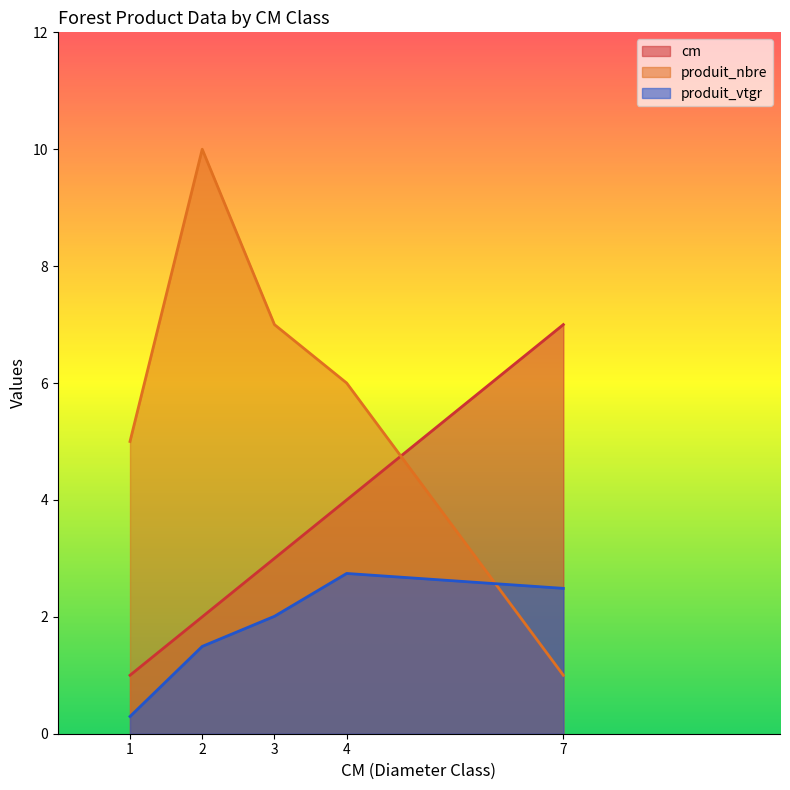

What is the sum of the produit_nbre values at 2 and 1?

15.0